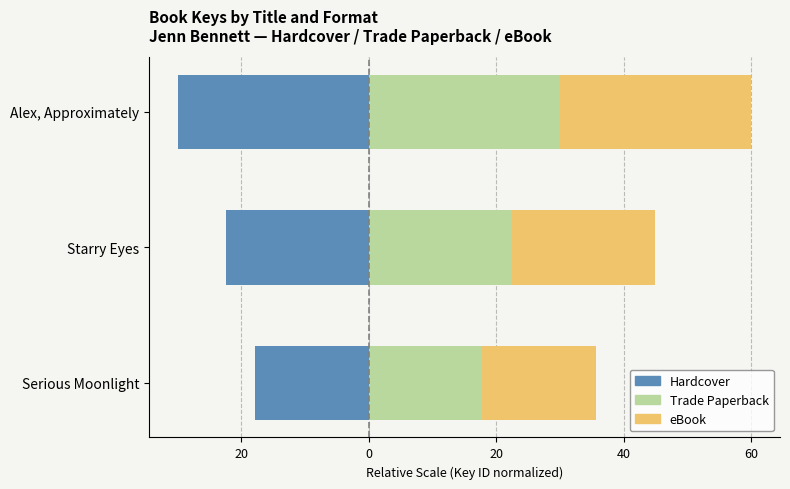

What is the greatest value displayed?

30.0